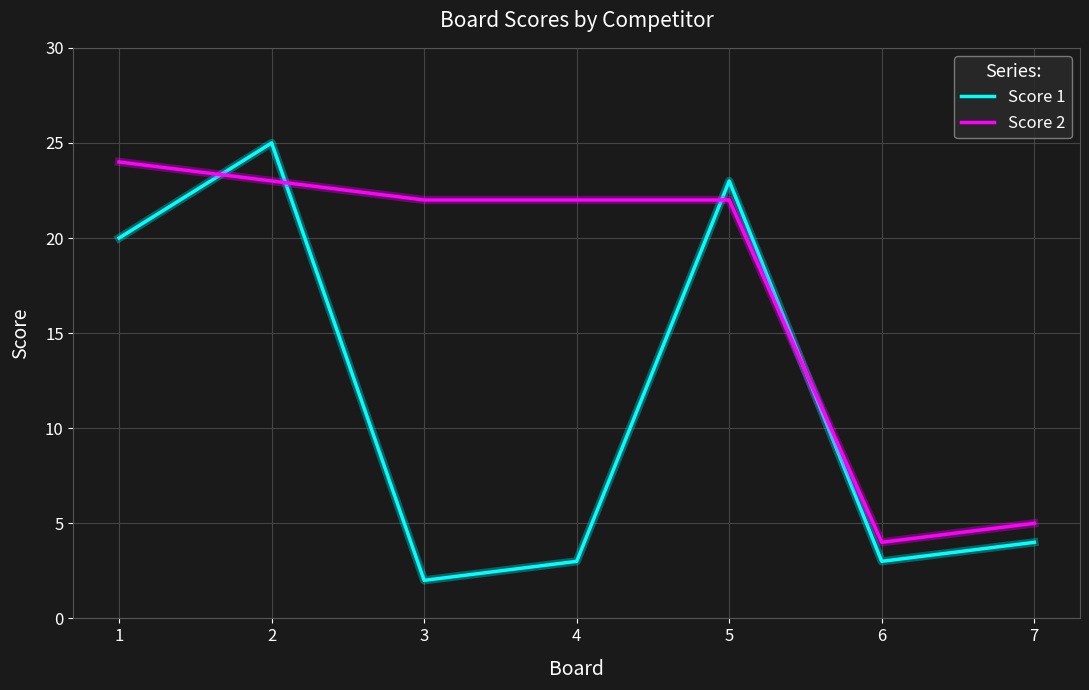

At which label does Score 1 reach its minimum?

3